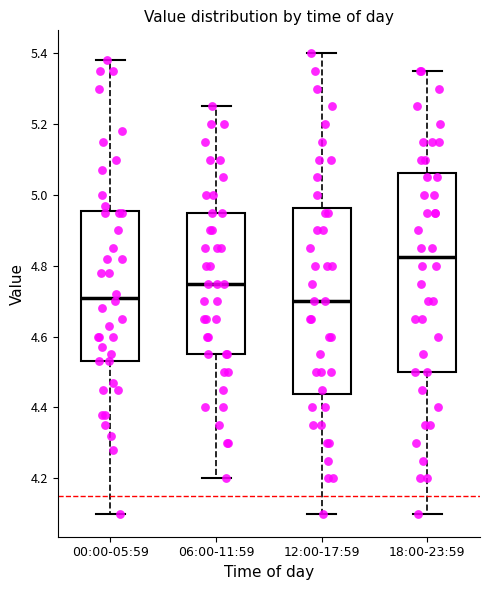

Reading left to right, read every box against the y-axis: the position of its median line, the range the box covers, and the ends of its whiskers. The values are not printed on the chart, so give them approximately, as read against the axis.

00:00-05:59: median 4.72, box 4.54 to 4.96, whiskers 4.10 to 5.38
06:00-11:59: median 4.76, box 4.56 to 4.96, whiskers 4.20 to 5.26
12:00-17:59: median 4.70, box 4.44 to 4.96, whiskers 4.10 to 5.40
18:00-23:59: median 4.82, box 4.50 to 5.06, whiskers 4.10 to 5.36